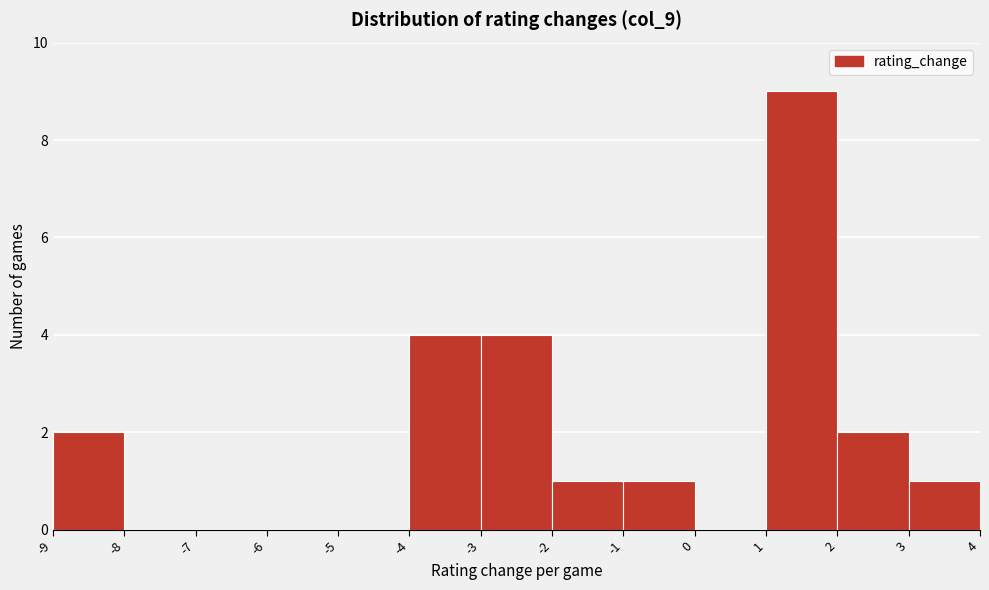

Reading left to right, list every bar in this chart as the range it spans on the x-axis followed by its height. The values are not printed on the chart, so give them approximately, as read against the axis.

-9 to -8: 2
-8 to -7: 0
-7 to -6: 0
-6 to -5: 0
-5 to -4: 0
-4 to -3: 4
-3 to -2: 4
-2 to -1: 1
-1 to 0: 1
0 to 1: 0
1 to 2: 9
2 to 3: 2
3 to 4: 1